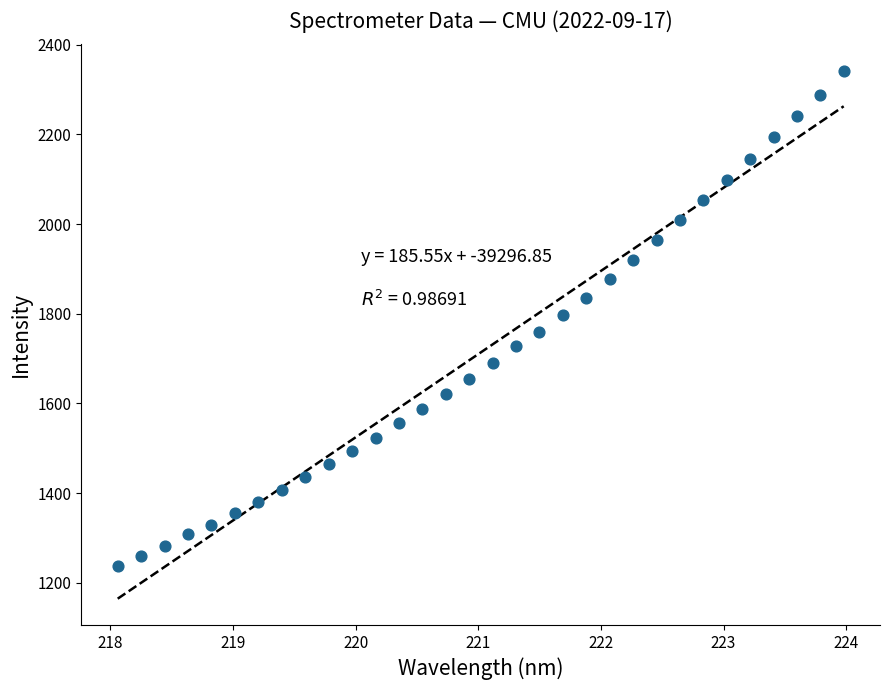

What is the range of X values (max minus min)?

5.9